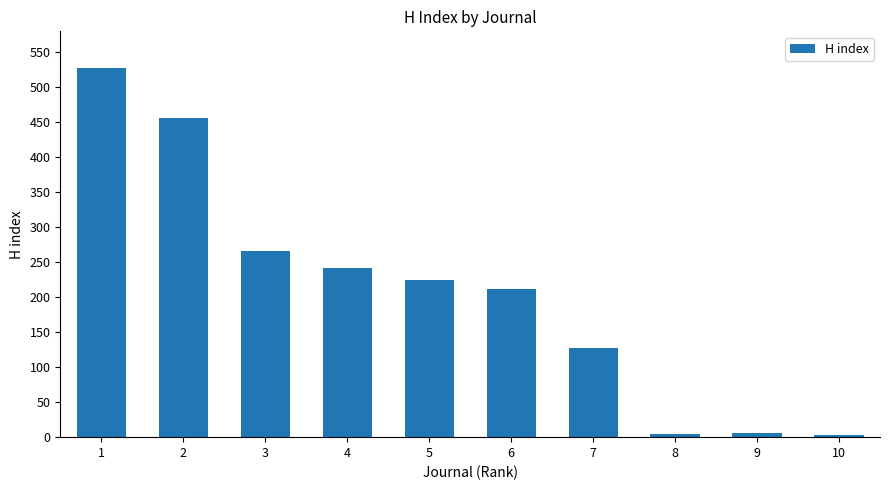

What is the ratio of the value at 3 to the value at 6?

1.3